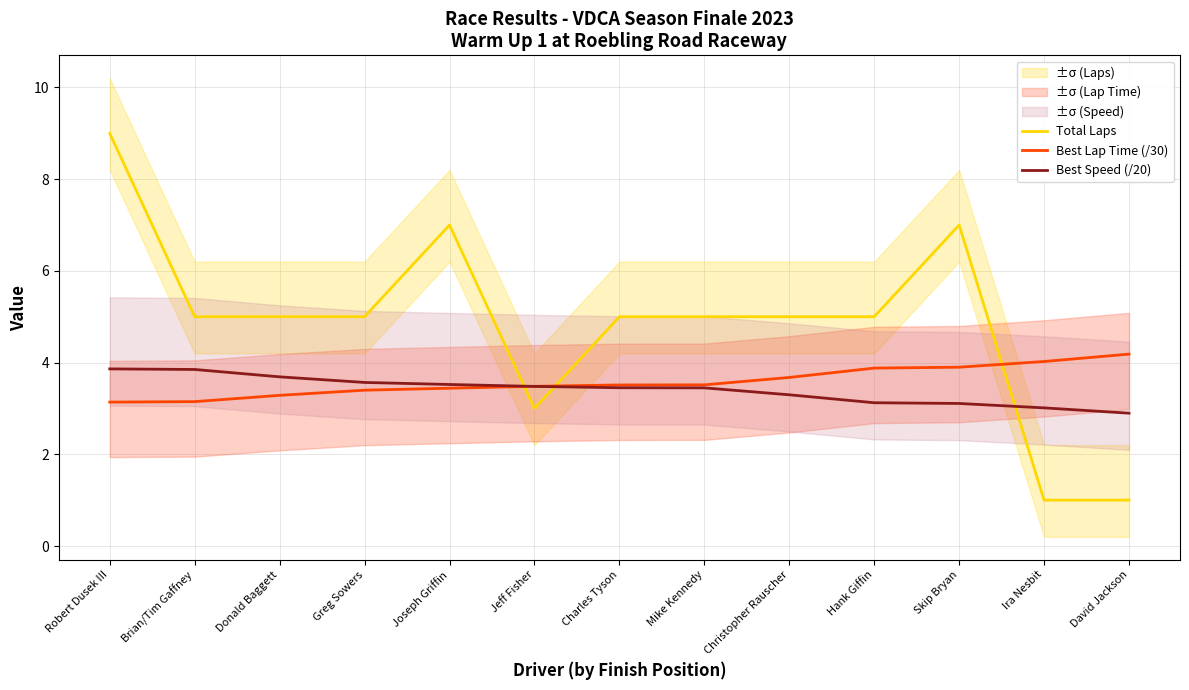

What is the sum of the Best Lap Time (/30) values at Brian/Tim Gaffney and Donald Baggett?

6.4